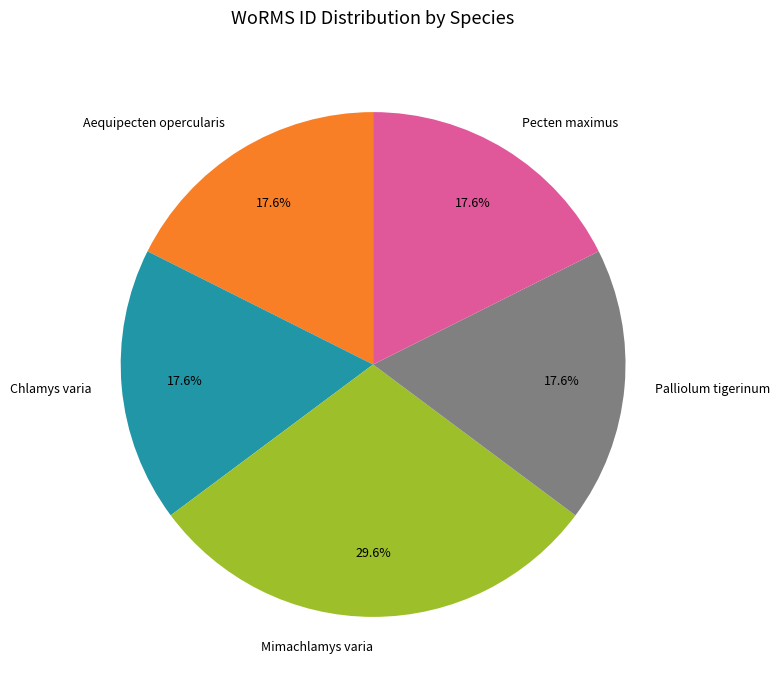

To the nearest percent, what is the difference between the largest and smallest slice percentages?

12%